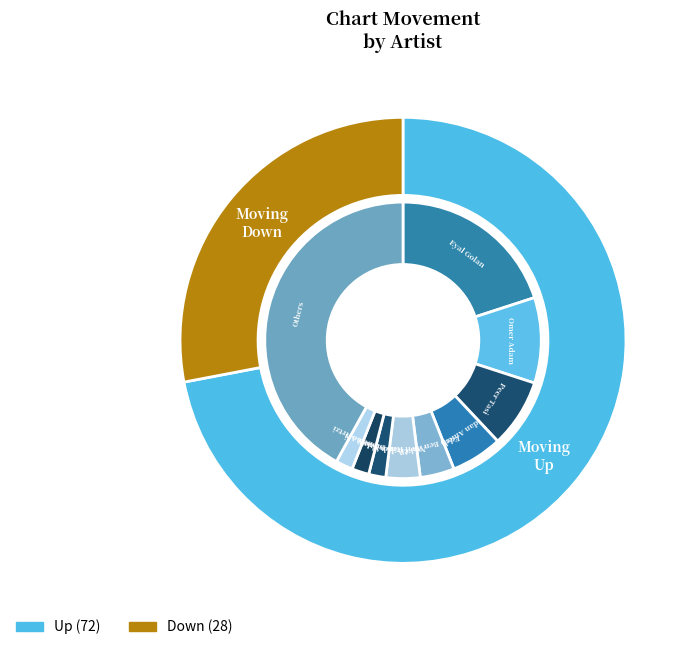

What percentage is the up slice, to the nearest percent?

72%